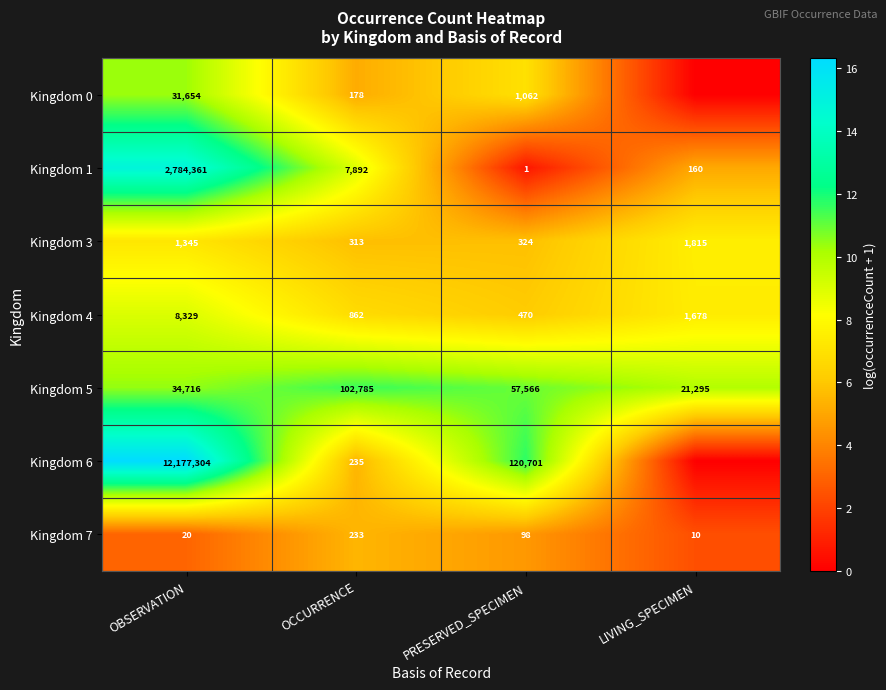

Is the value of Kingdom 0 at PRESERVED_SPECIMEN greater than the value of Kingdom 7 at OCCURRENCE?

Yes